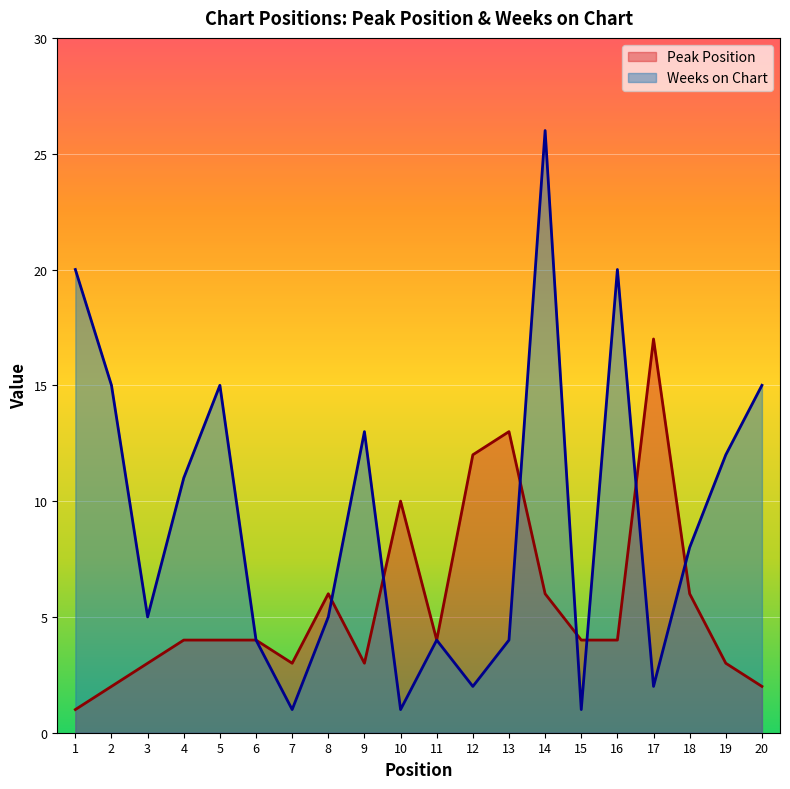

At which label does Weeks on Chart reach its peak?

14